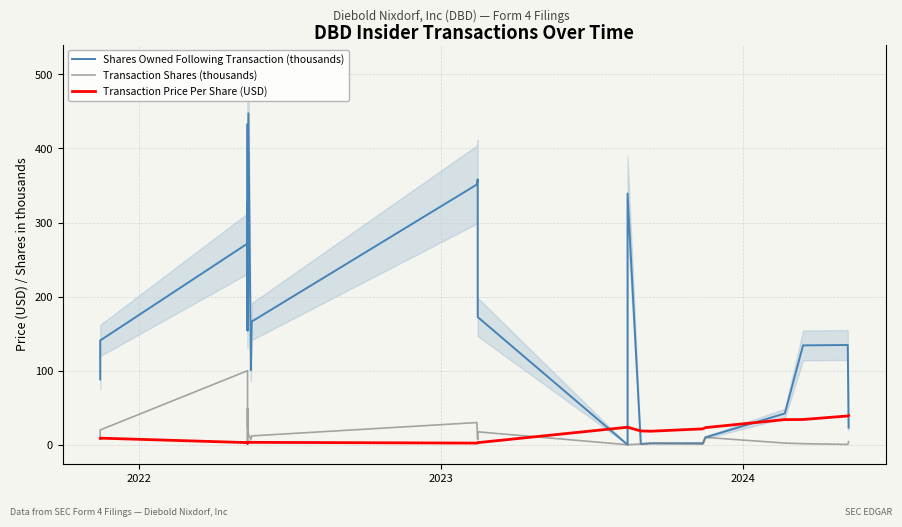

Rank the series by their maximum value, from lowest to highest.

Transaction Price Per Share (USD), Transaction Shares (thousands), Shares Owned Following Transaction (thousands)